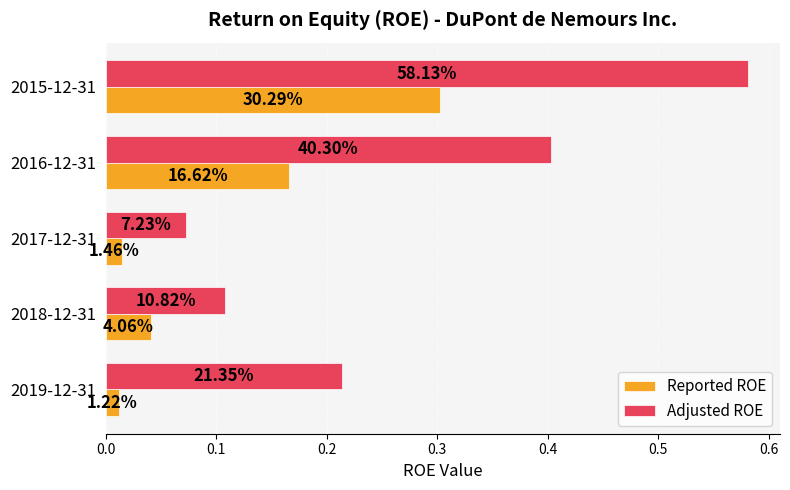

What is the average value of the Adjusted ROE series?

0.3